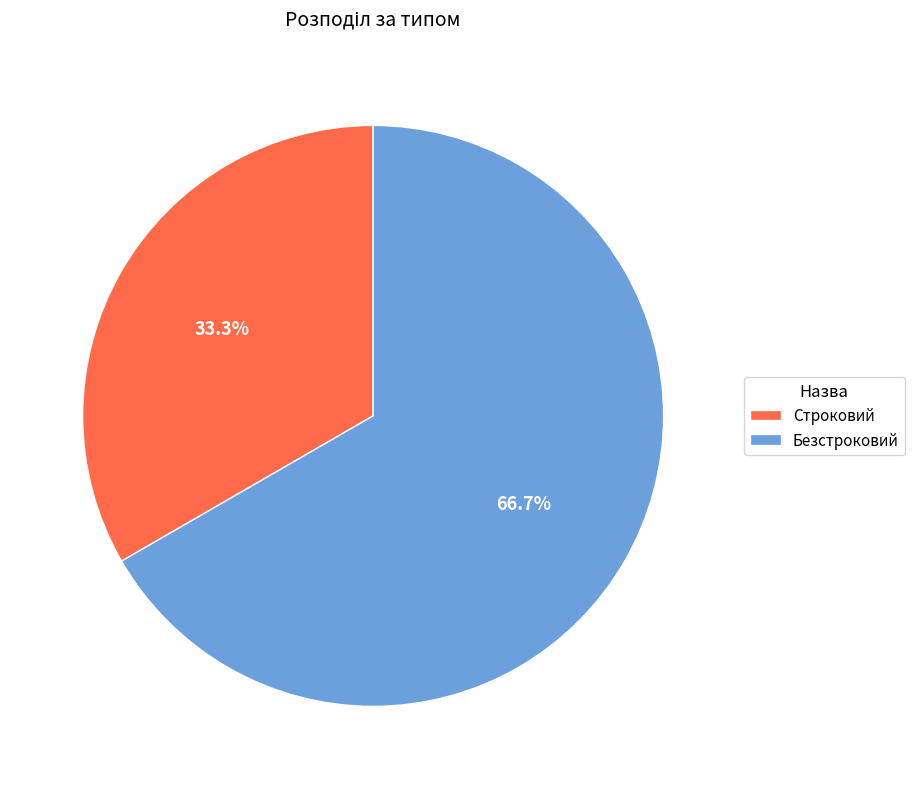

How many slices are in this pie chart?

2